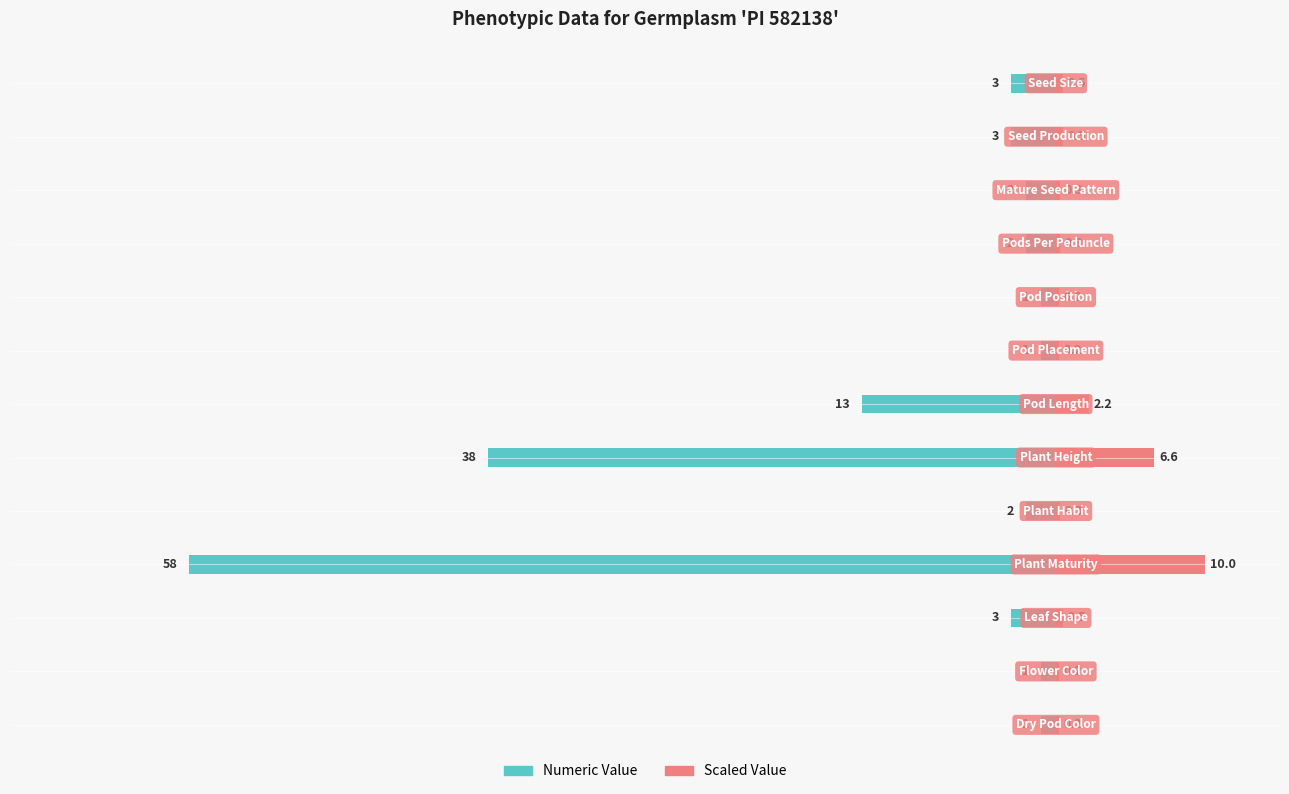

Reading left to right, extract all data points from this chart.

Numeric Value: 0=-1.0	1=-1.0	2=-3.0	3=-58.0	4=-2.0	5=-38.0	6=-13.0	7=-1.0	8=-1.0	9=-2.0	10=-2.0	11=-3.0	12=-3.0
Scaled Value: 0=0.2	1=0.2	2=0.5	3=10.0	4=0.3	5=6.6	6=2.2	7=0.2	8=0.2	9=0.3	10=0.3	11=0.5	12=0.5